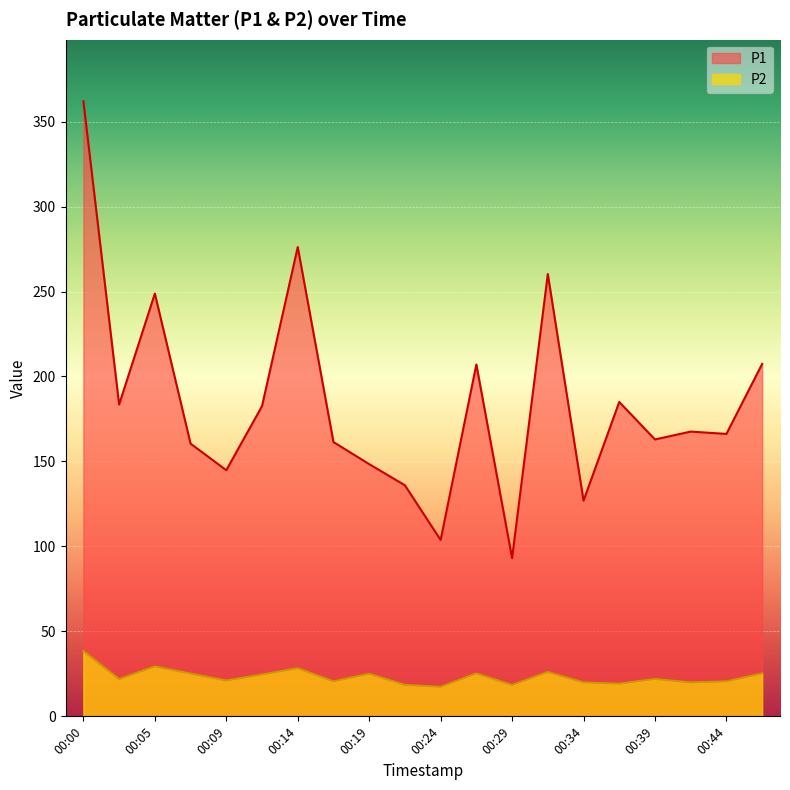

What is the total value across all series at 00:24?

121.1